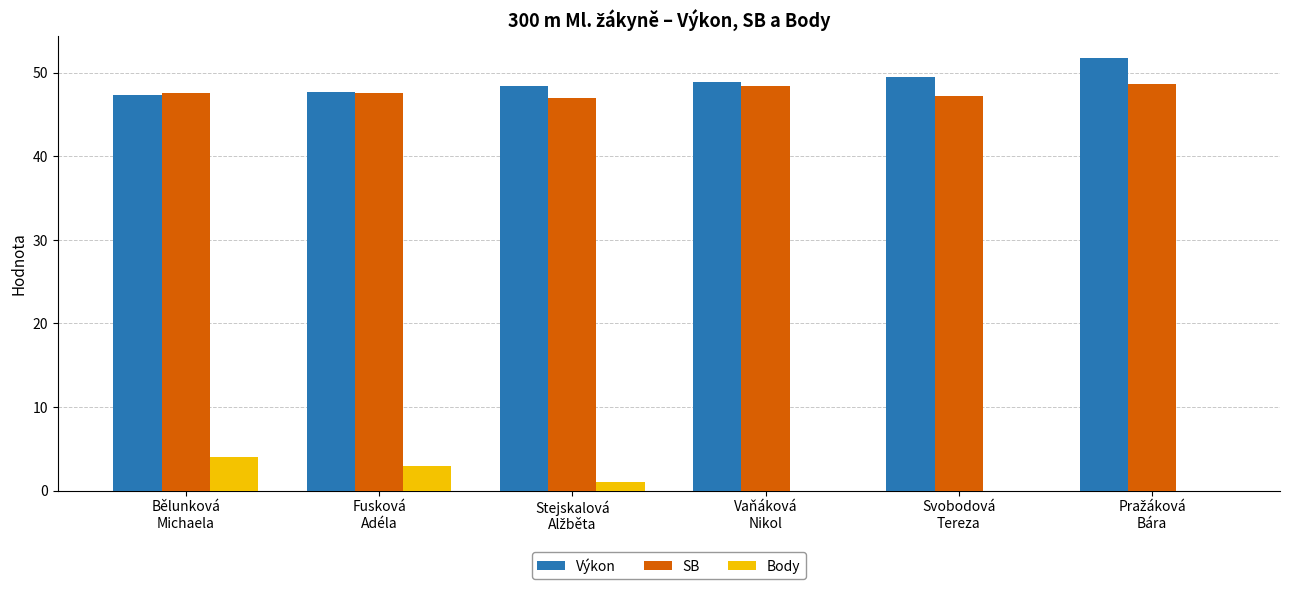

What is the greatest value displayed?

51.8